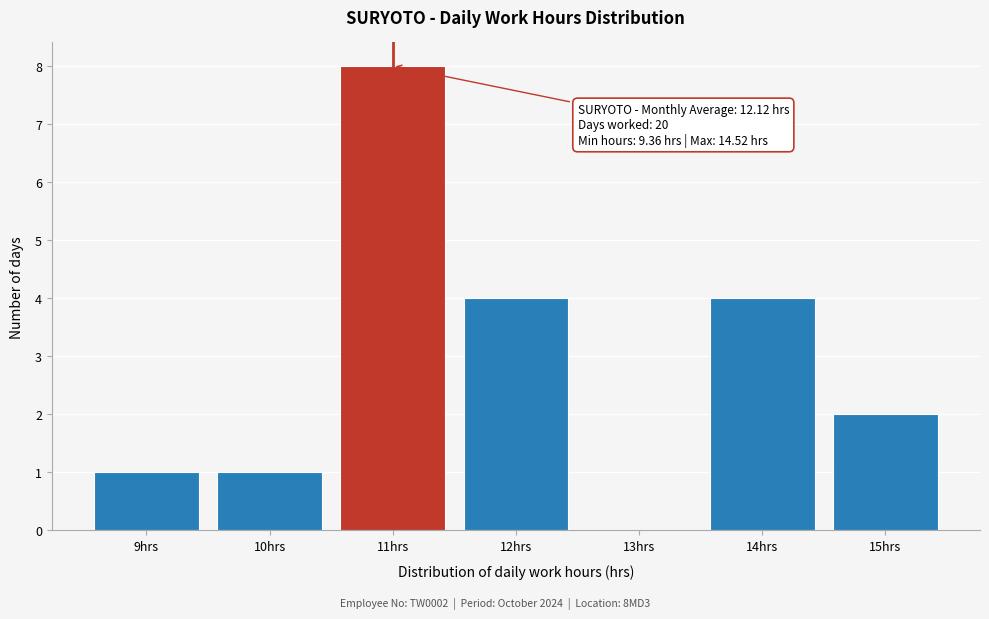

Reading left to right, extract all data points from this chart.

9hrs=1	10hrs=1	11hrs=8	12hrs=4	13hrs=0	14hrs=4	15hrs=2